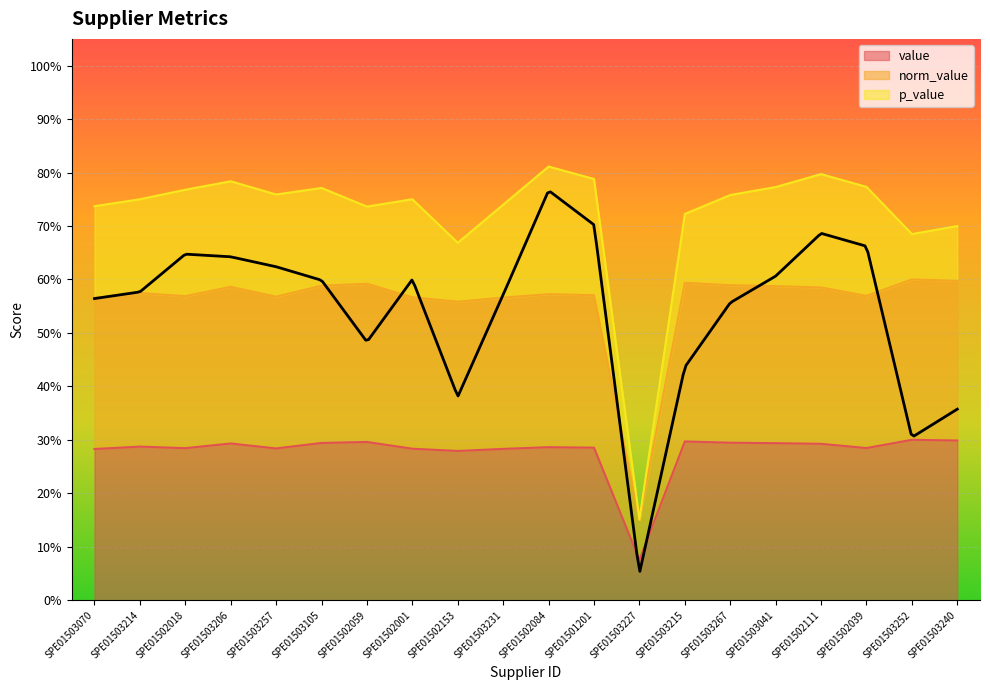

Is it true that norm_value equals 0.6 at SPE01503267?

True